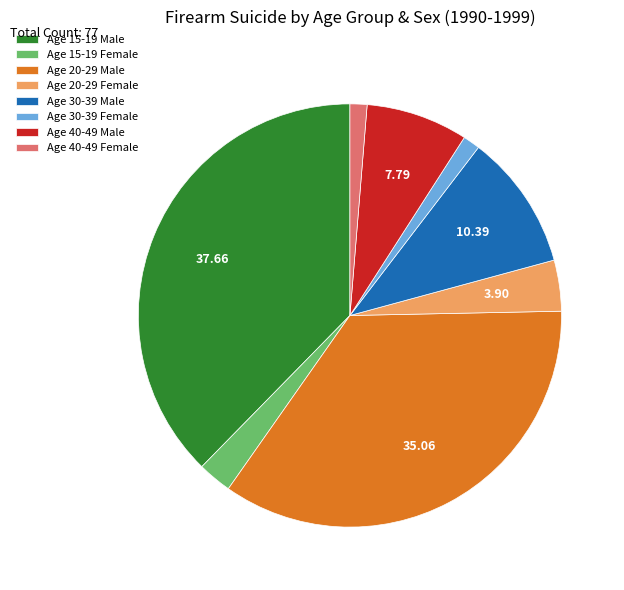

Combined, do Age 30-39 Female and Age 40-49 Female account for over 50%?

No